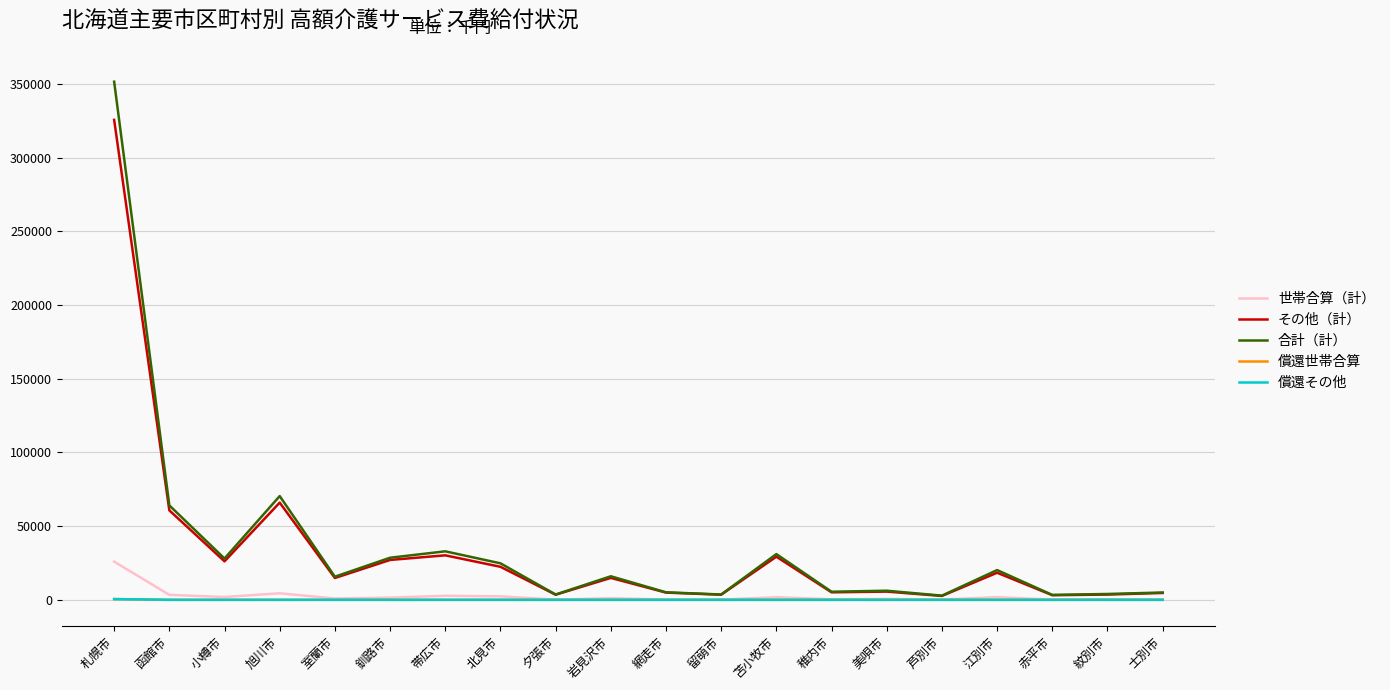

Is it true that 償還その他 equals 0.0 at 夕張市?

True